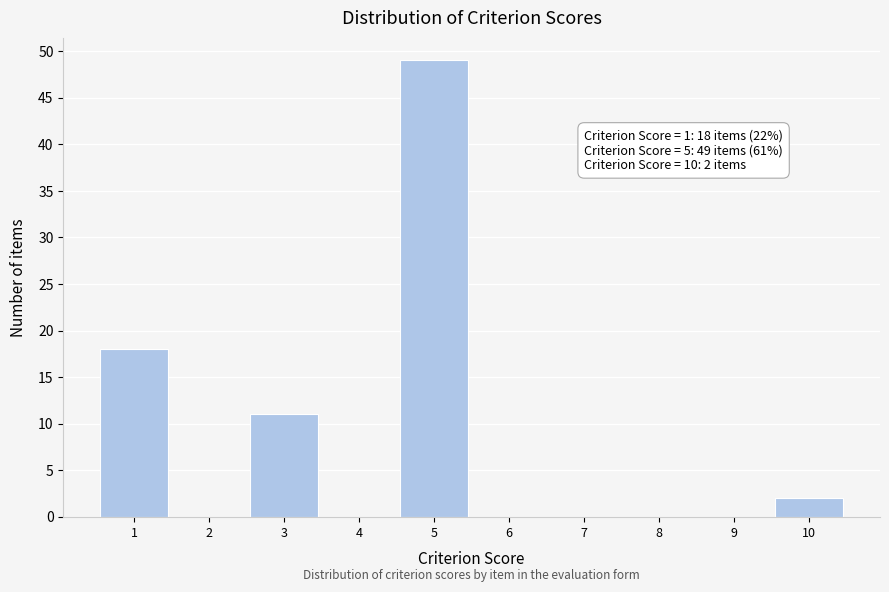

Over which range of the x-axis is the bar tallest?

4.5 to 5.5